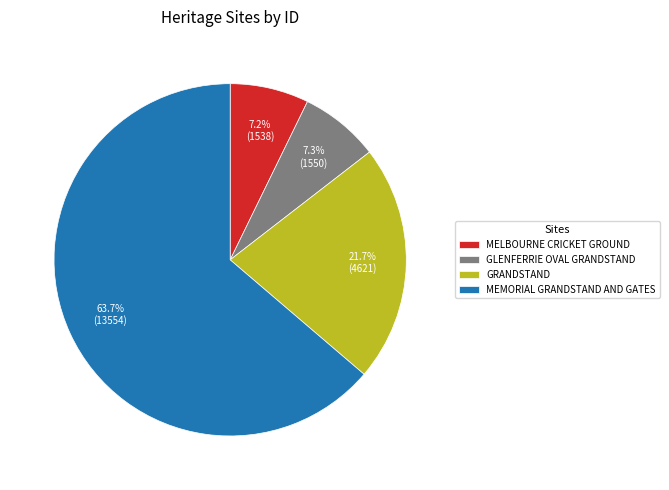

Is it true that MEMORIAL GRANDSTAND AND GATES is 74% of the pie?

False